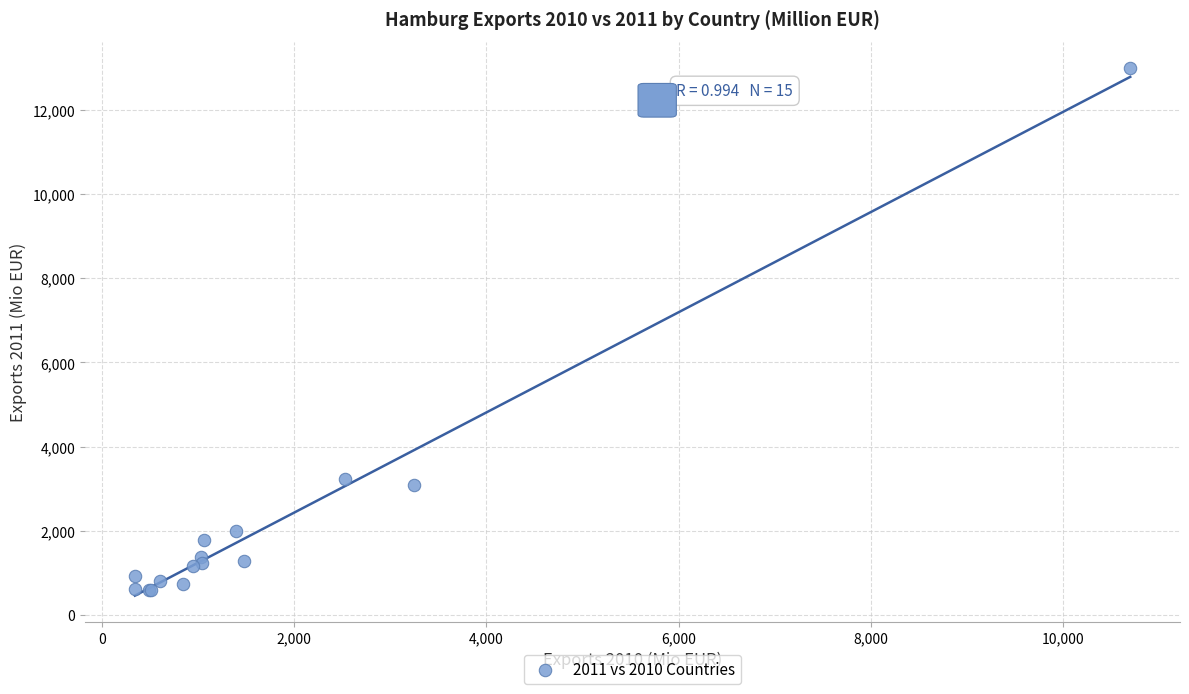

What Y value in the scatter plot is closest to 6793?

3221.3